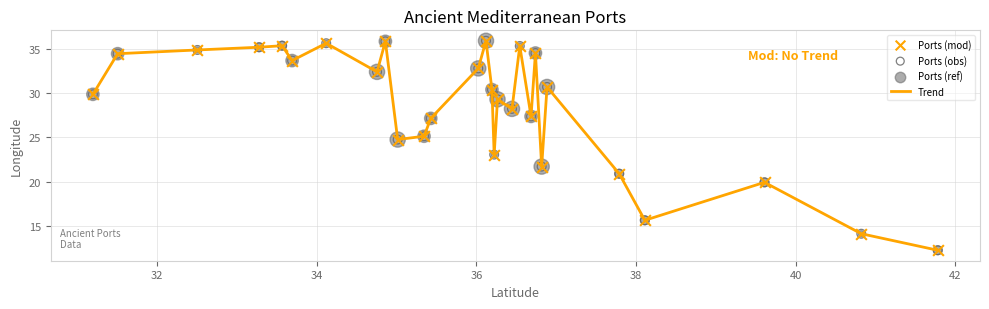

What is the maximum value shown in the chart?

35.9